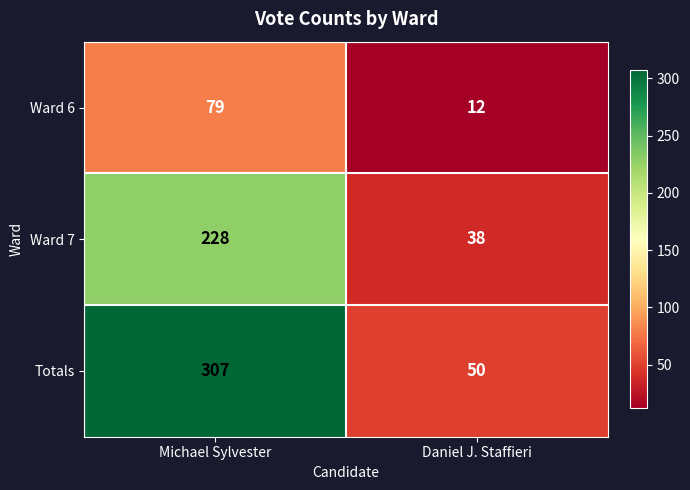

What is the difference between the Totals values at Daniel J. Staffieri and Michael Sylvester?

257